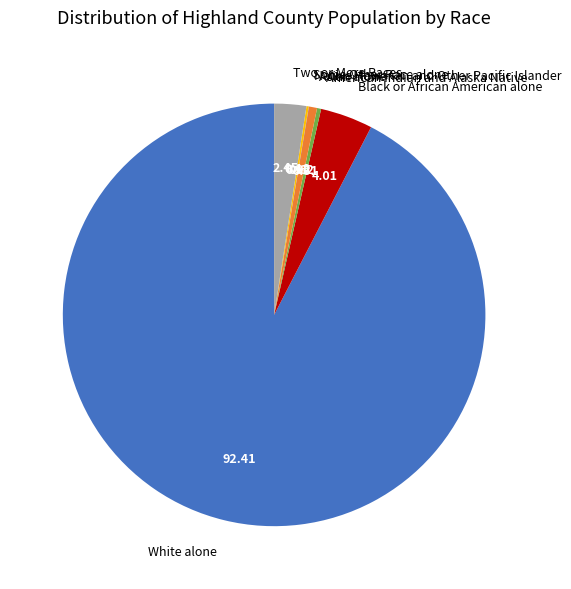

Which slice is the largest?

White alone